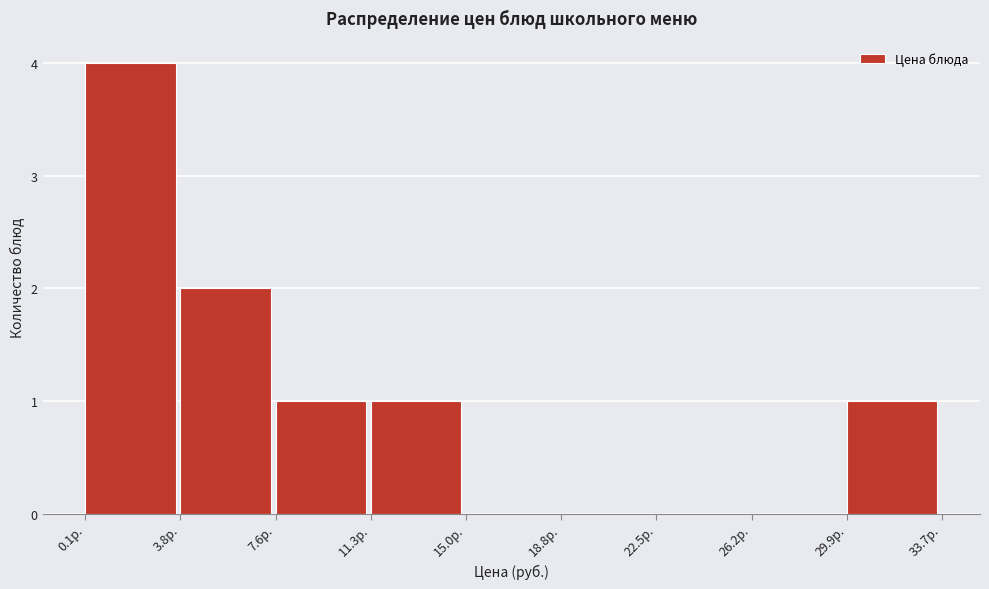

Reading left to right, transcribe this chart: for each bar, give the range it covers on the x-axis and its height. Neither the bar edges nor the heights are printed on the chart, so give them approximately, as read against the axes.

0.0 to 4.0: 4
4.0 to 7.5: 2
7.5 to 11.5: 1
11.5 to 15.0: 1
15.0 to 19.0: 0
19.0 to 22.5: 0
22.5 to 26.0: 0
26.0 to 30.0: 0
30.0 to 33.5: 1